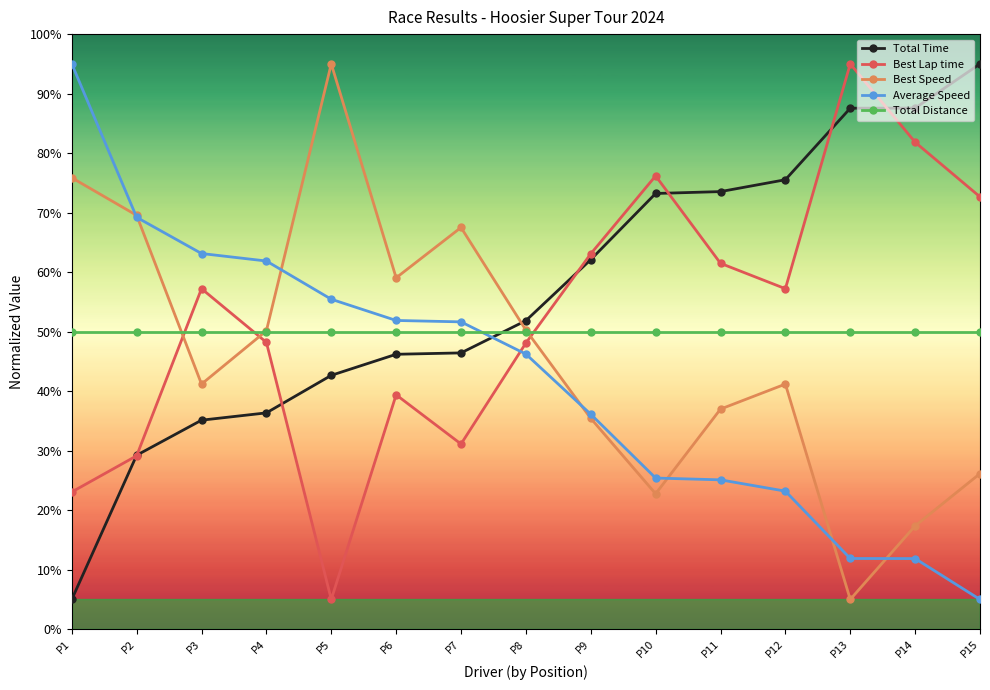

Which series has the largest total across all categories?

Total Time